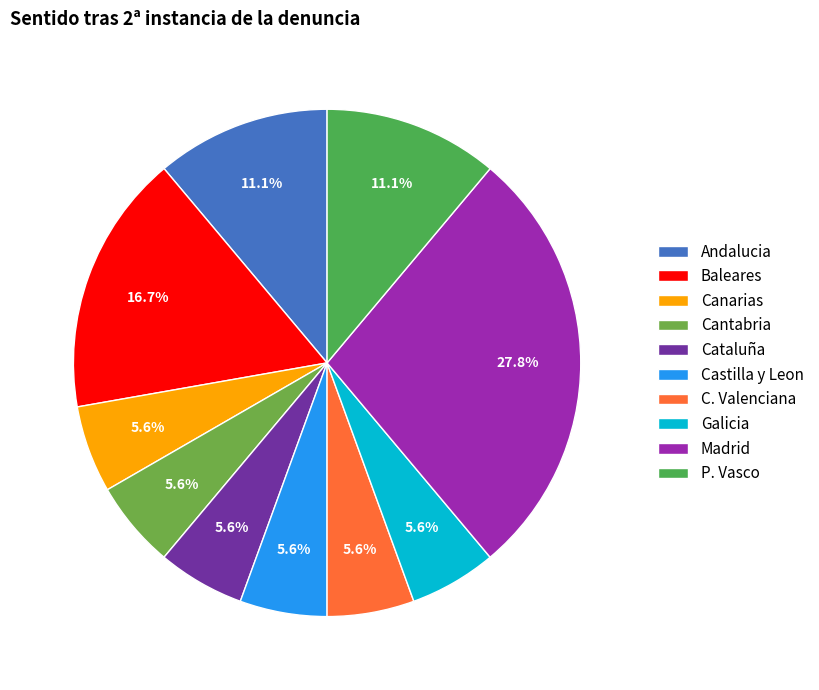

What percentage is the Andalucia slice, to the nearest percent?

11%